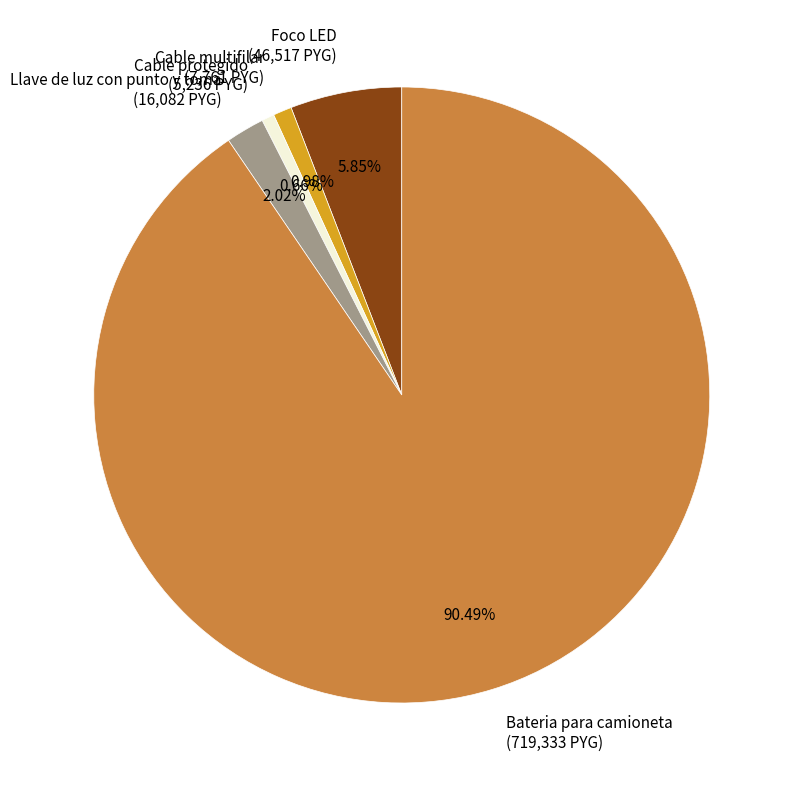

To the nearest percent, what is the average slice percentage?

20%